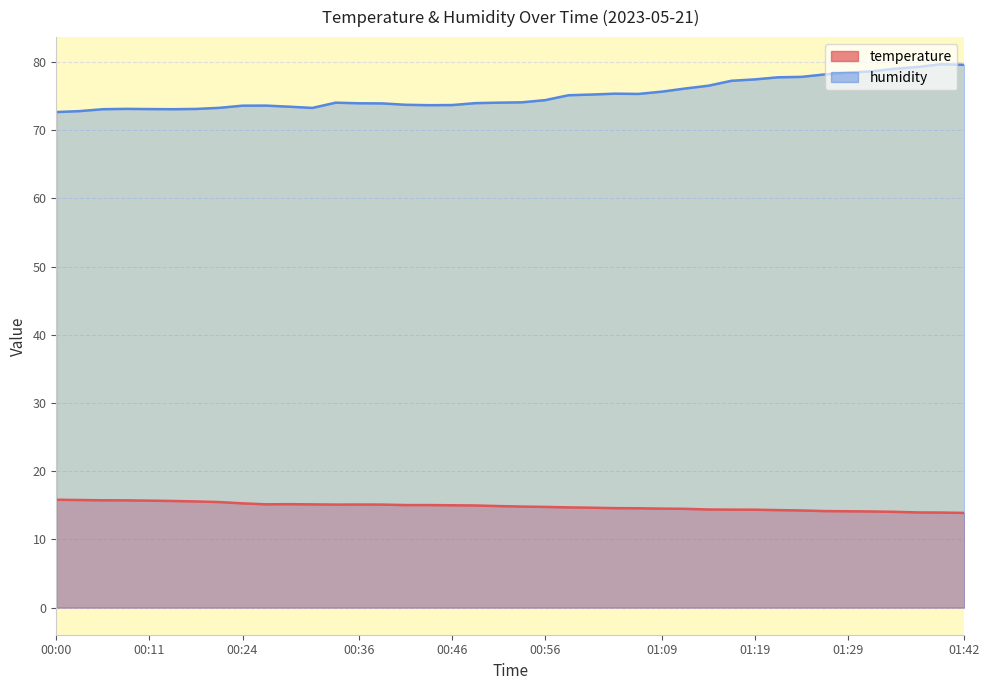

True or false: humidity and temperature cross at least once.

False